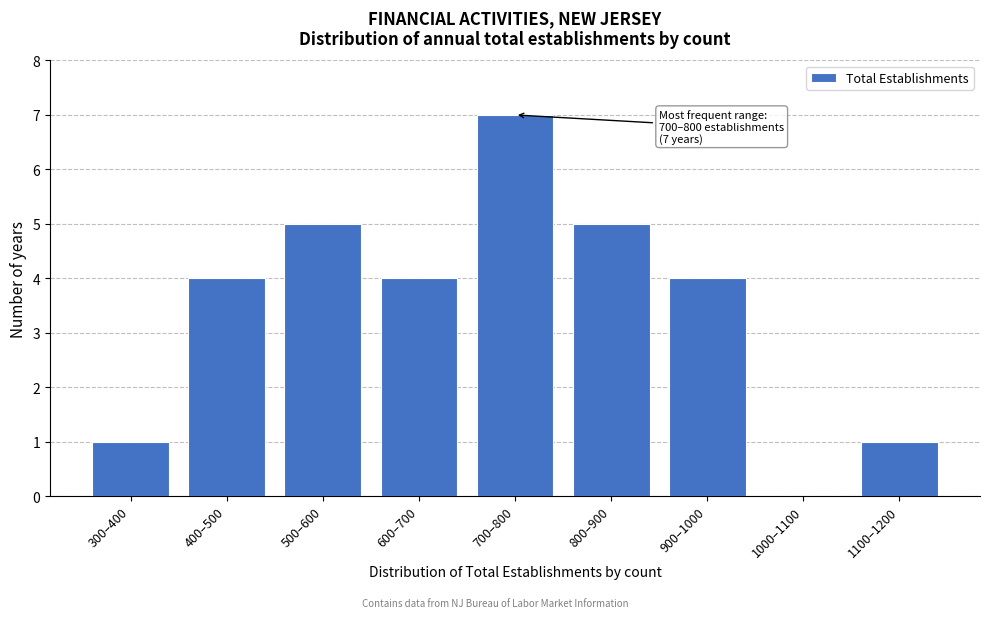

Reading left to right, what are all the values shown in this chart?

300–400=1	400–500=4	500–600=5	600–700=4	700–800=7	800–900=5	900–1000=4	1000–1100=0	1100–1200=1